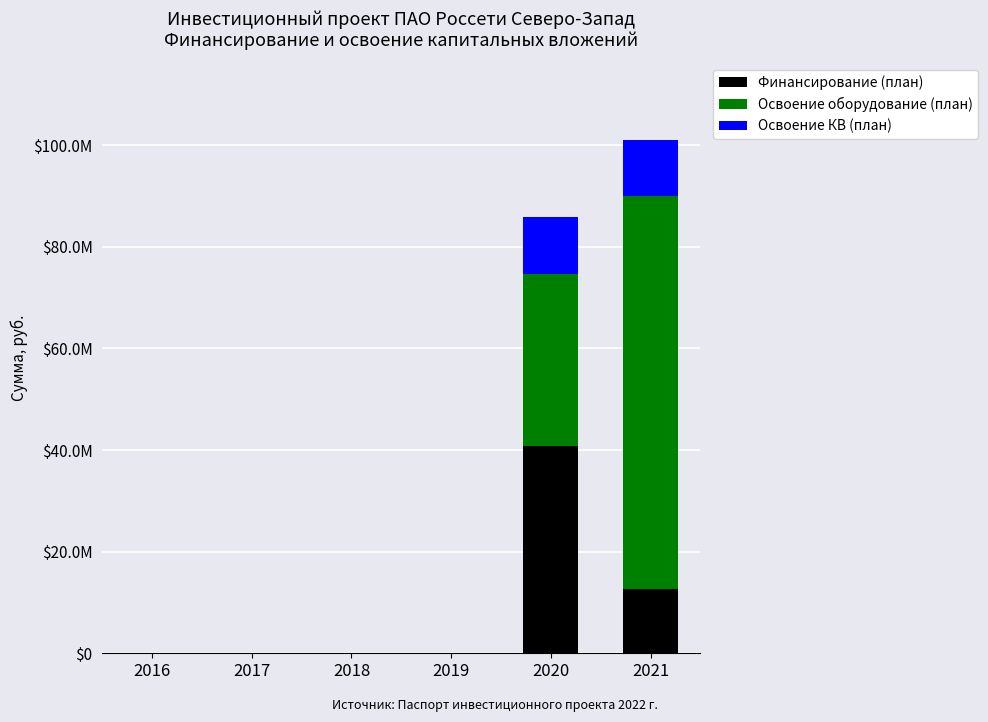

Are the bars horizontal?

No